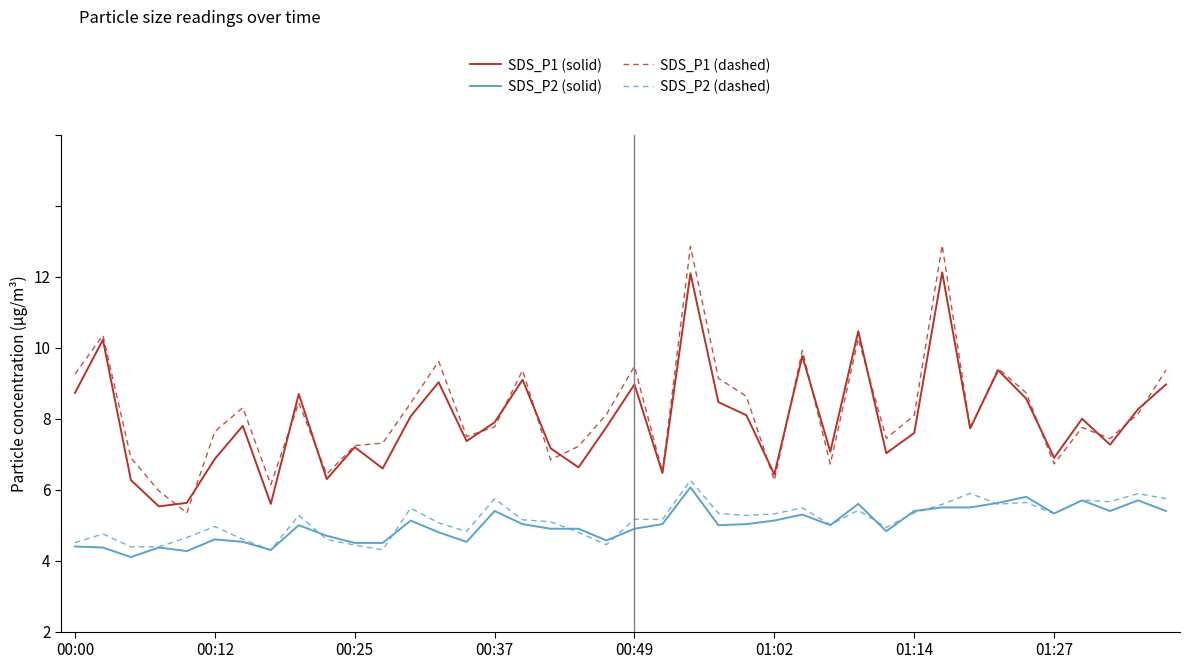

Which series has the largest total across all categories?

SDS_P1 (dashed)